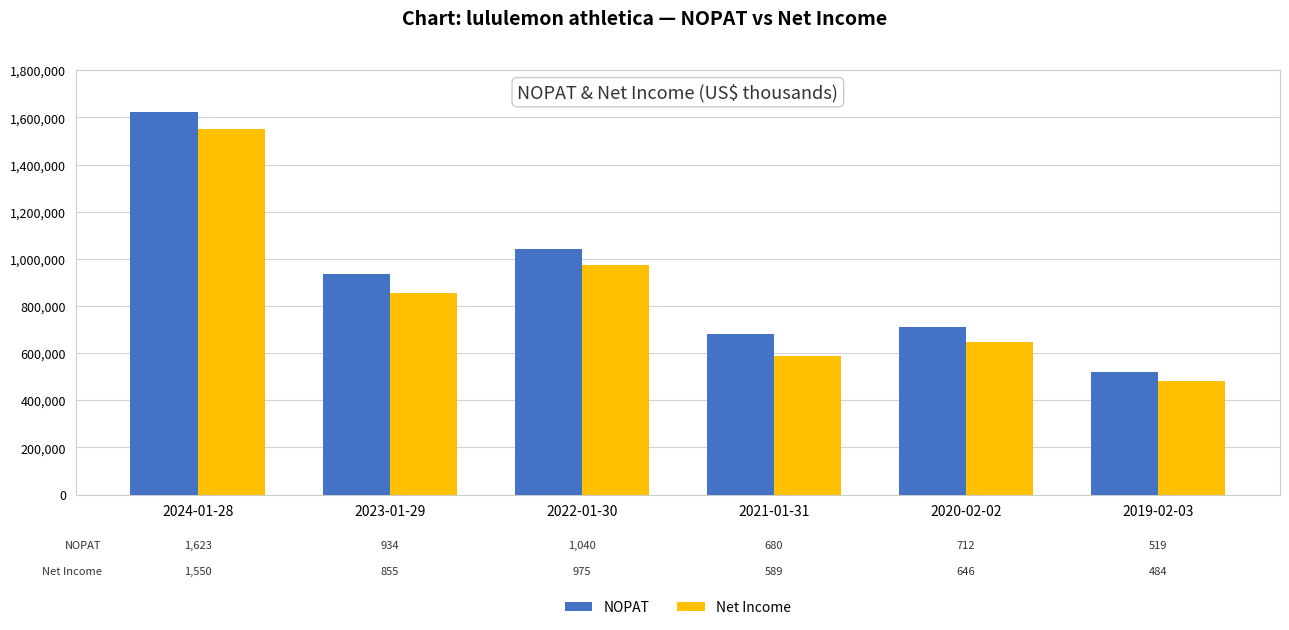

List the series in order of their overall mean, highest first.

NOPAT, Net Income